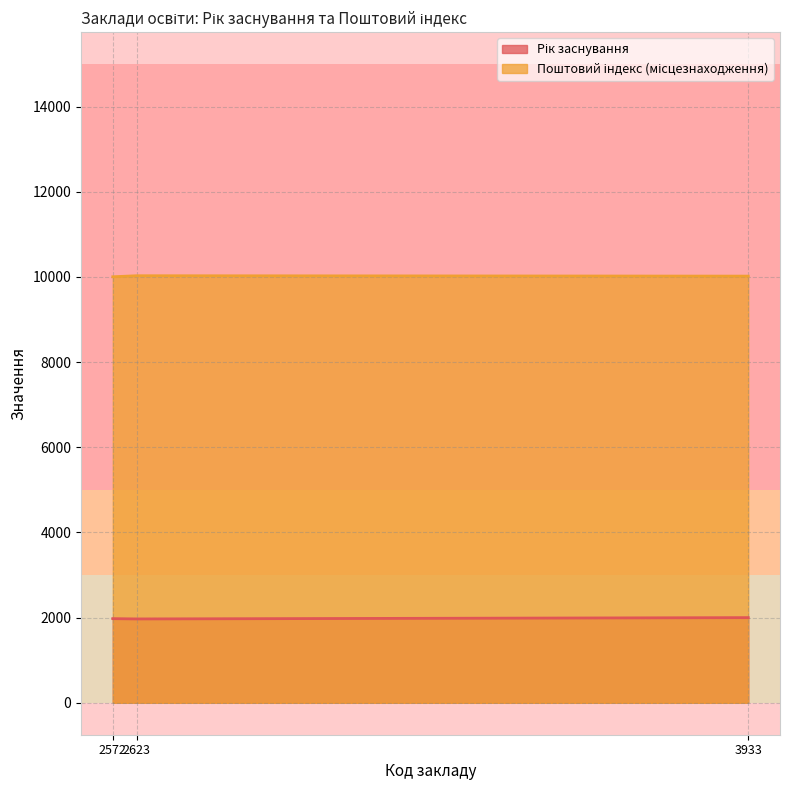

What is the minimum value shown in the chart?

1969